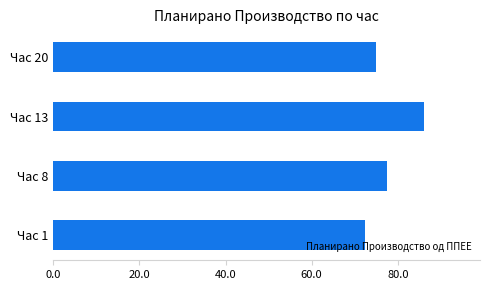

Reading bottom to top, transcribe all the data shown in this chart.

72.3	77.4	86.2	74.9